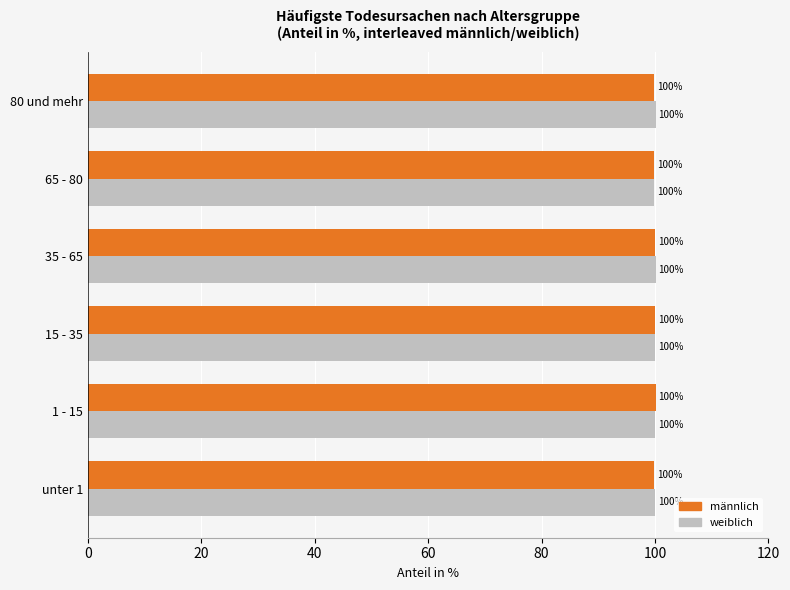

What is the highest value of the männlich series?

100.1